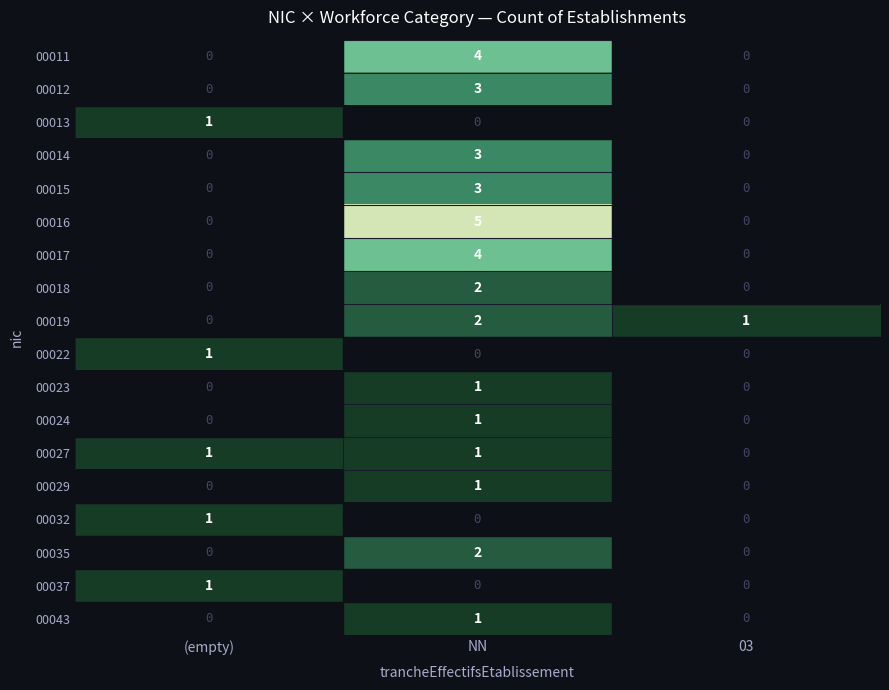

What is the spread (max minus min) of values at NN?

5